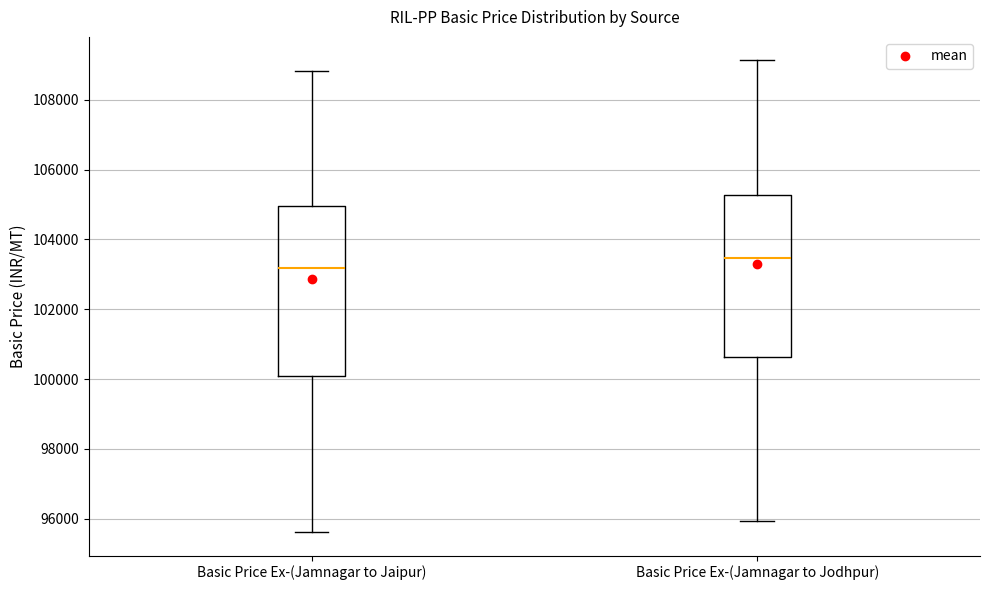

Reading left to right, transcribe this box plot: for each box, give where its median line is, the range the box spans, and where its two whiskers end, as read against the y-axis. The values are not printed on the chart, so give them approximately, as read against the axis.

Basic Price Ex-(Jamnagar to Jaipur): median 103200, box 100000 to 105000, whiskers 95600 to 108800
Basic Price Ex-(Jamnagar to Jodhpur): median 103400, box 100600 to 105200, whiskers 96000 to 109200